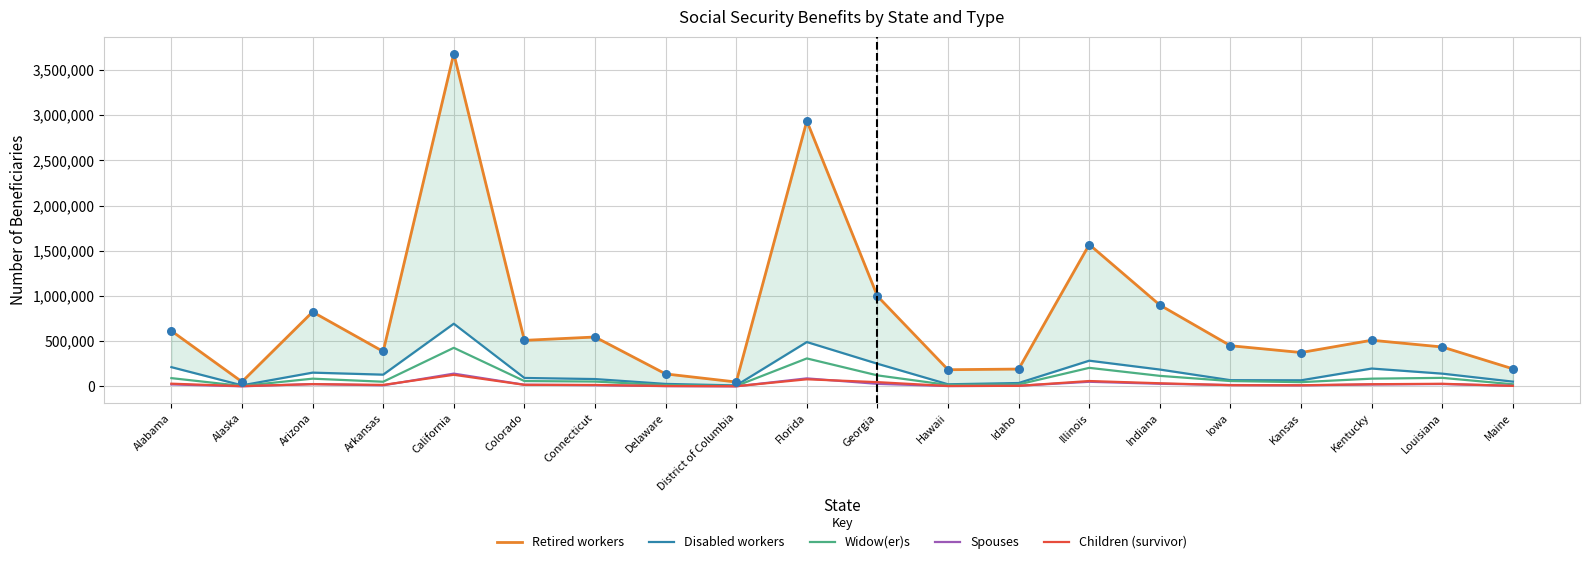

Is the value of Disabled workers at District of Columbia greater than the value of Retired workers at District of Columbia?

No